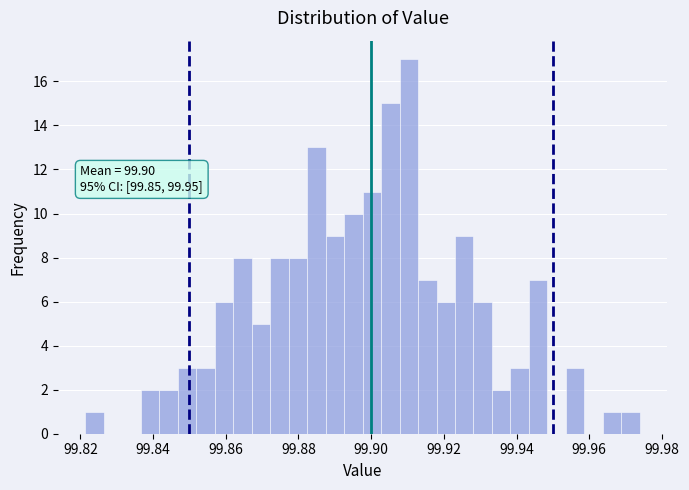

Read against the x-axis, roughly where is the centre of the tallest bar?

99.910